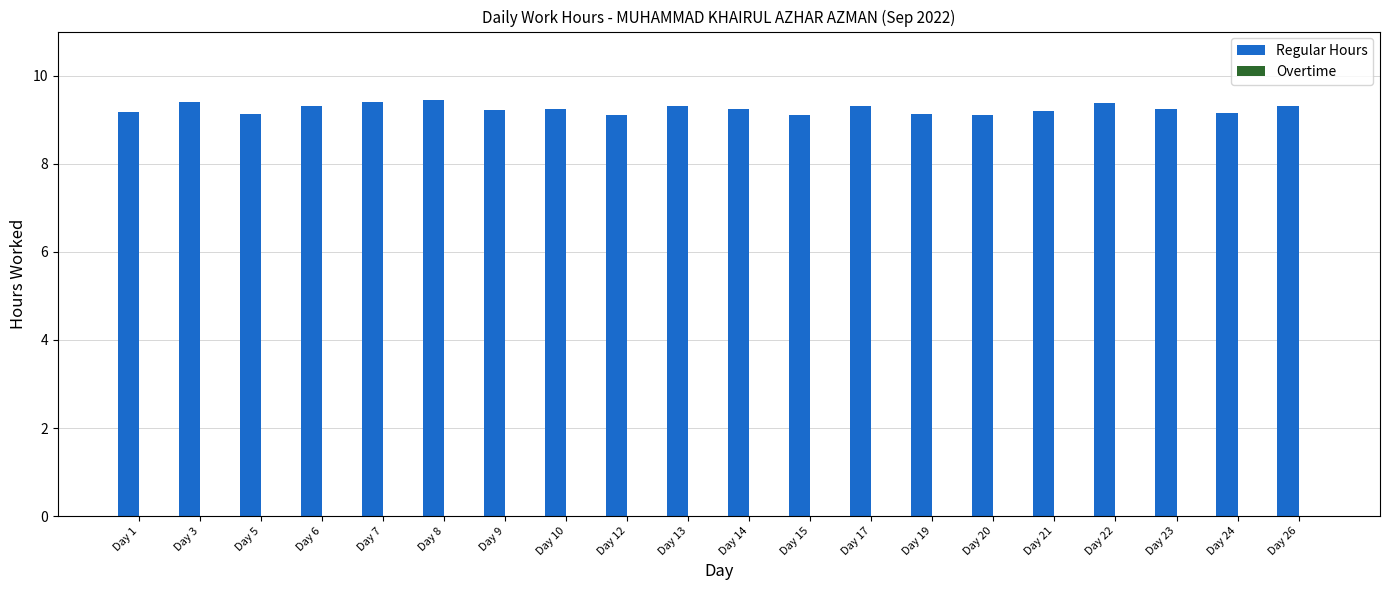

What is the smallest value displayed?

9.1